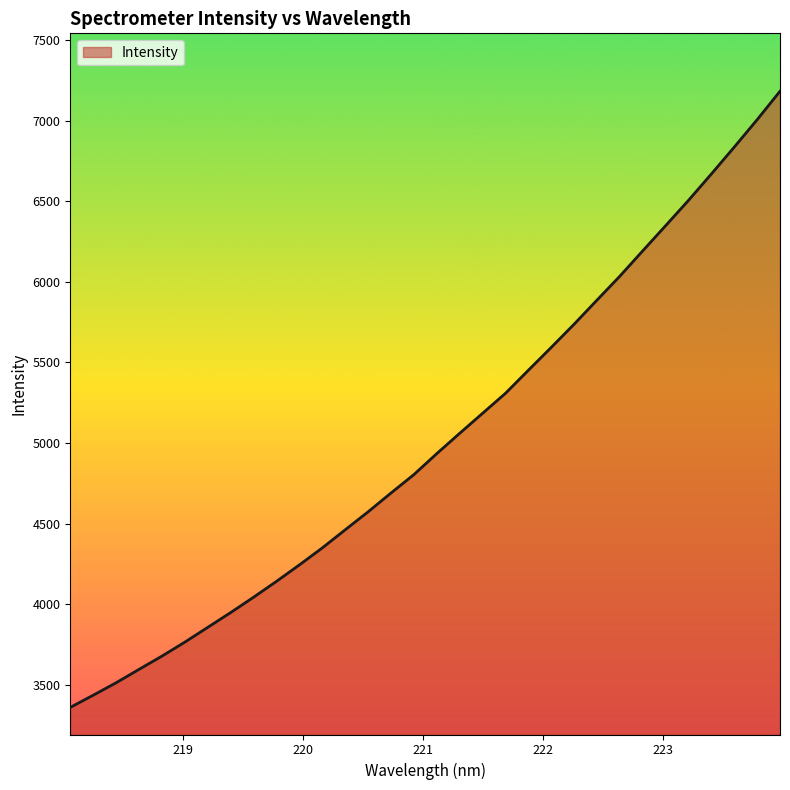

What is the greatest value displayed?

7181.4